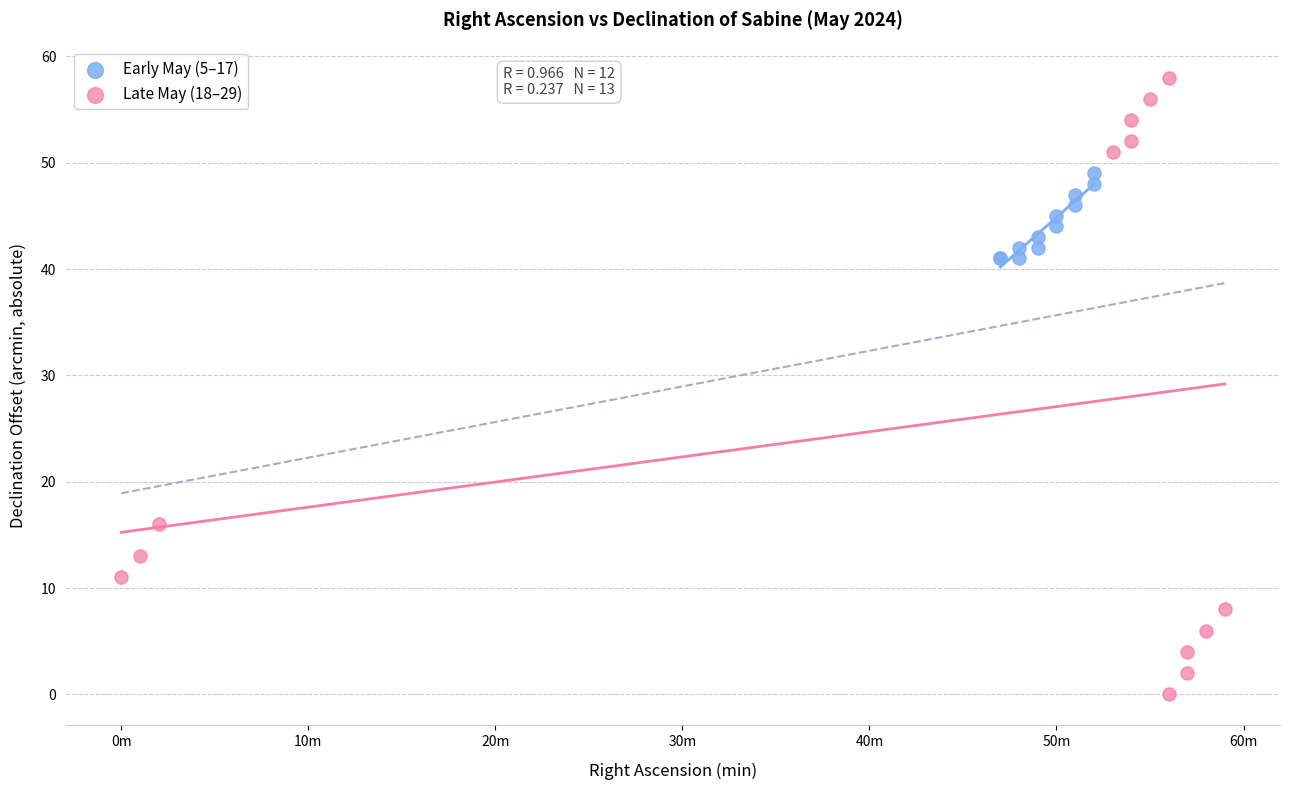

Which series contains the lowest Y value?

Late May (18–29)